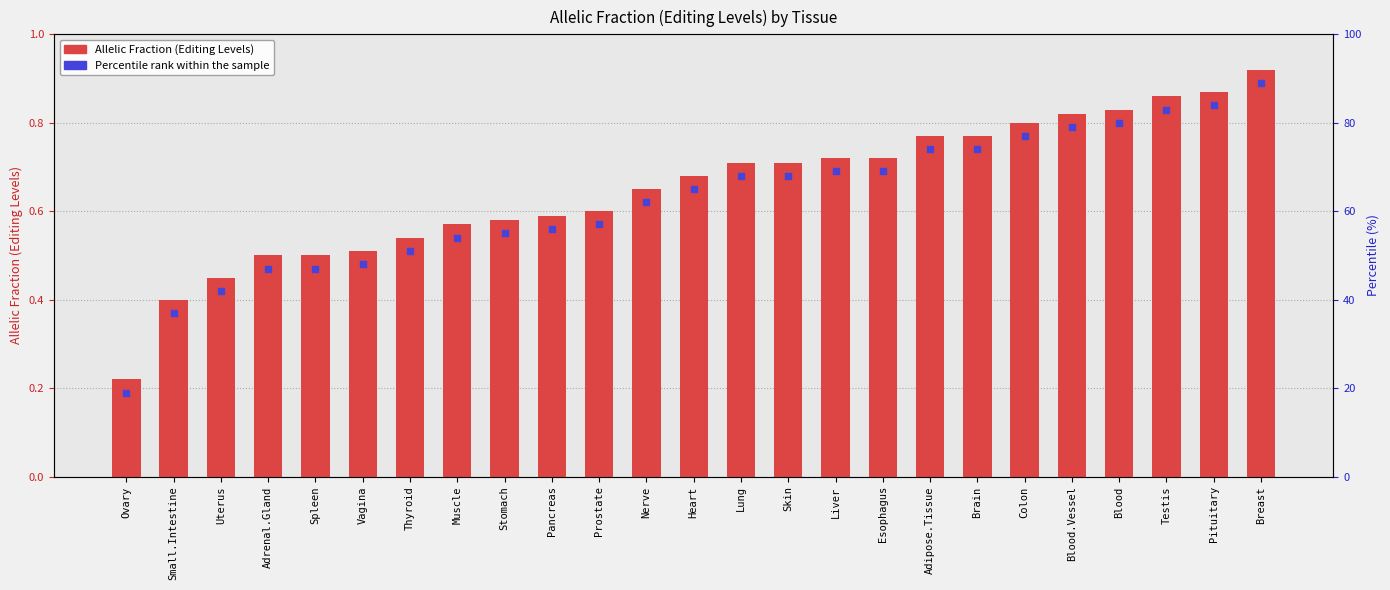

Reading right to left, list all the values displayed in this chart.

0.9	0.9	0.9	0.8	0.8	0.8	0.8	0.8	0.7	0.7	0.7	0.7	0.7	0.7	0.6	0.6	0.6	0.6	0.5	0.5	0.5	0.5	0.5	0.4	0.2